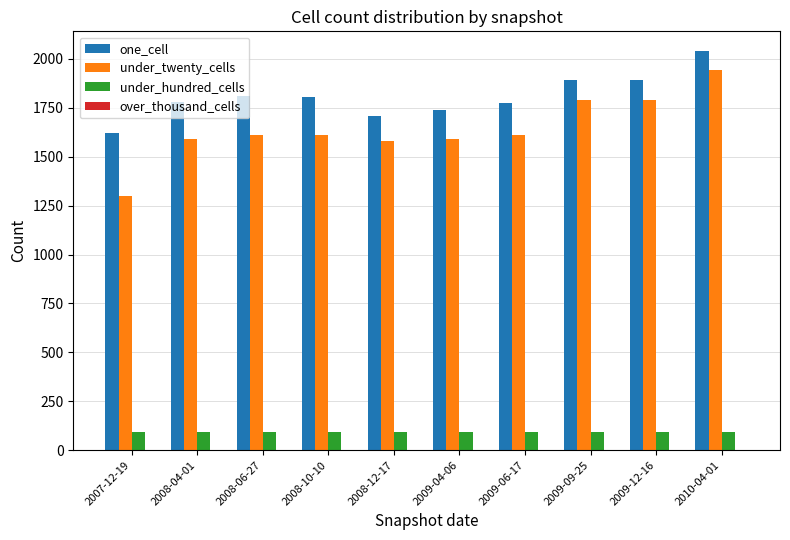

List the series in order of their peak value, lowest first.

under_hundred_cells, under_twenty_cells, one_cell